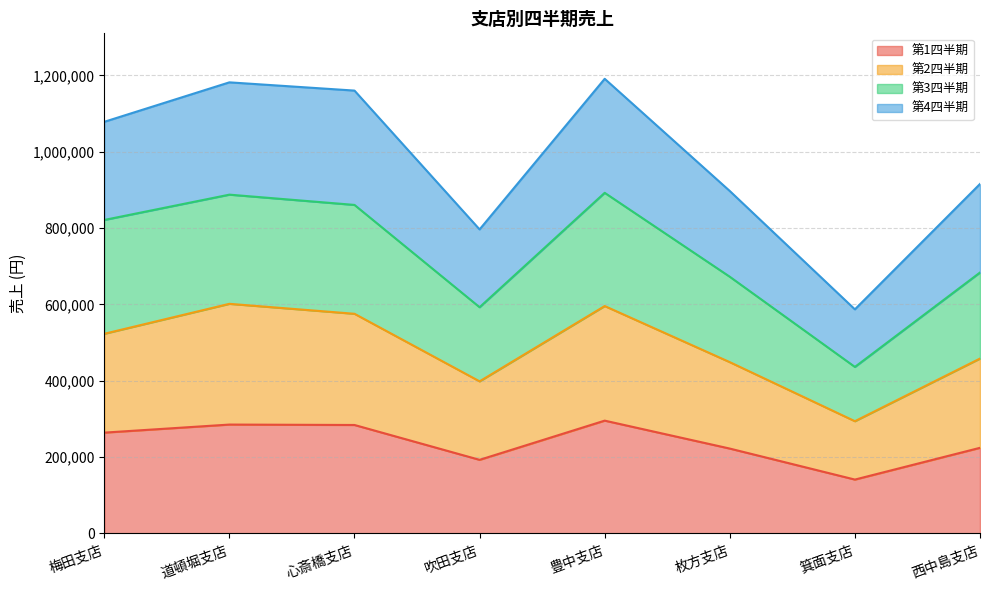

Rank the series by their average value, from lowest to highest.

第1四半期, 第2四半期, 第3四半期, 第4四半期